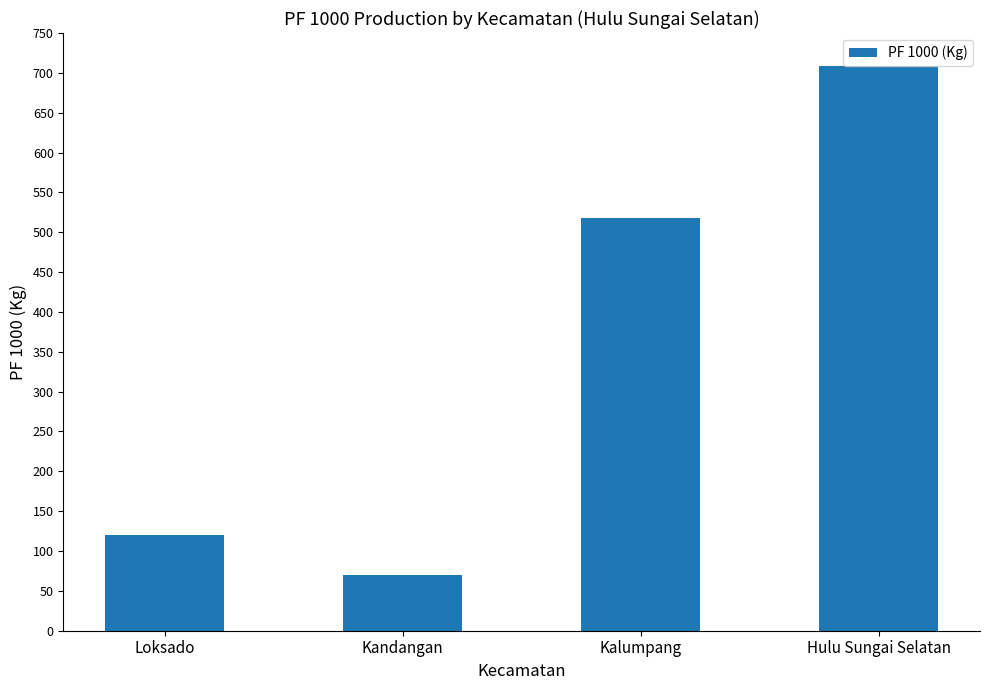

What is the change in value from Kalumpang to Hulu Sungai Selatan?

+190